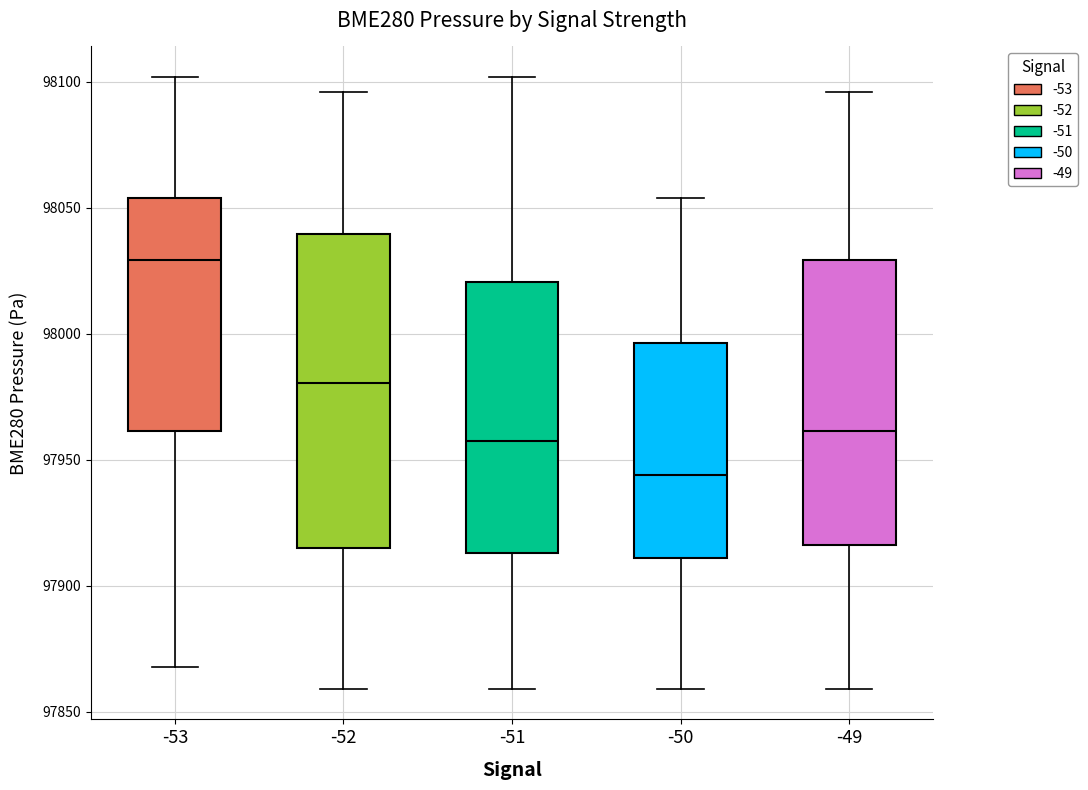

Where is the lower edge of the box at x = -51 on the y-axis? The values are not printed on the chart, so give them approximately, as read against the axis.

97915